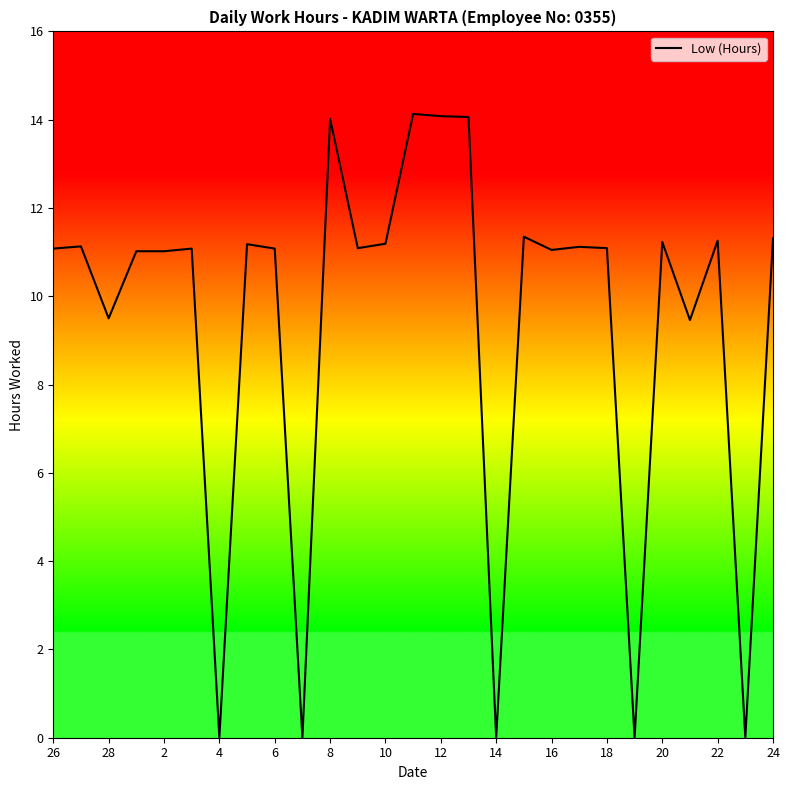

True or false: the data has more than 1 interior local peaks.

True